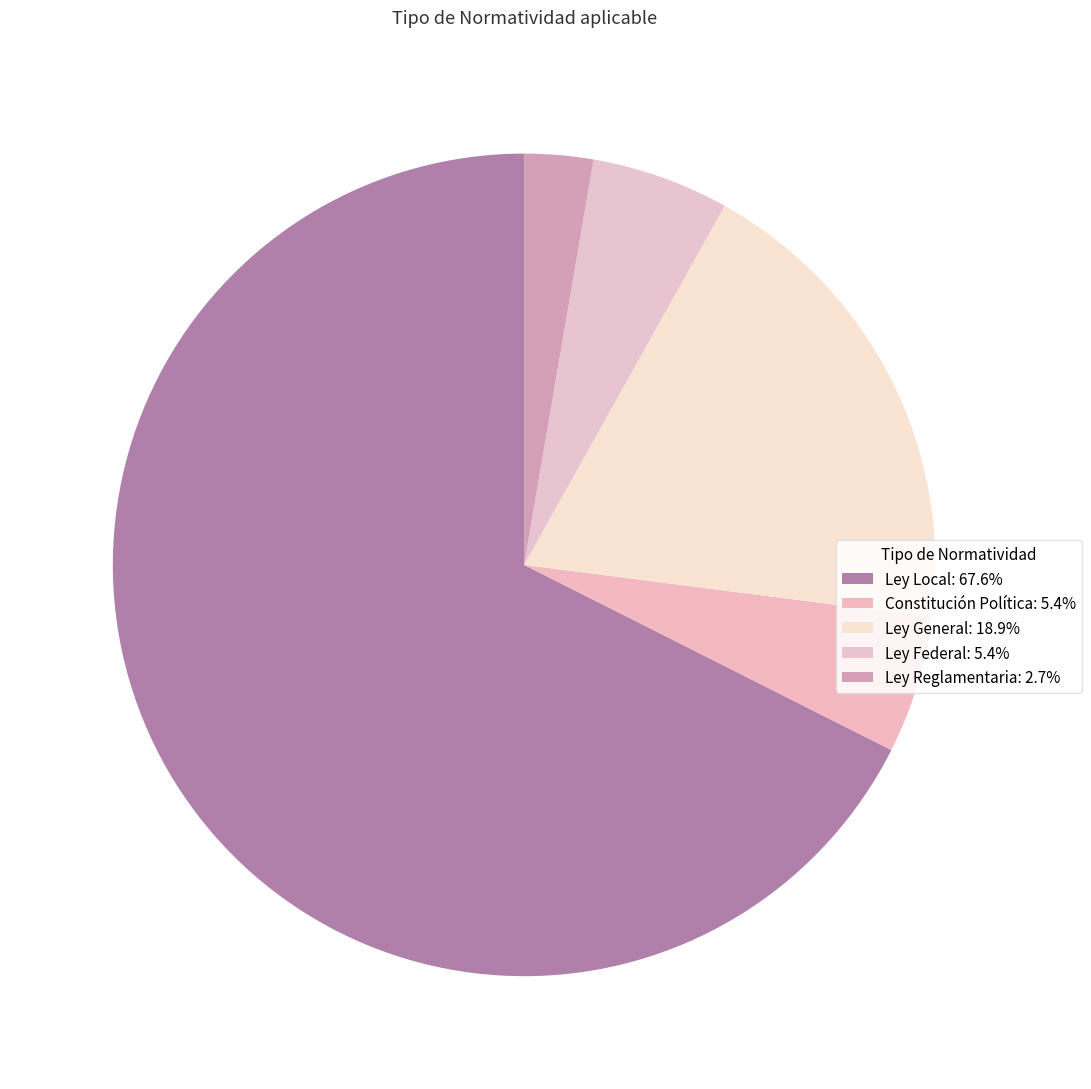

Rank the categories by value from lowest to highest.

Ley Reglamentaria, Constitución Política, Ley Federal, Ley General, Ley Local